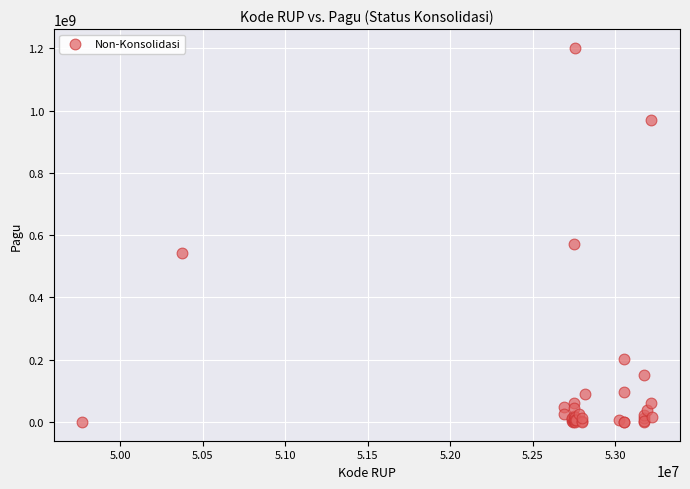

What Y value in the scatter plot is closest to 600894600?

570090000